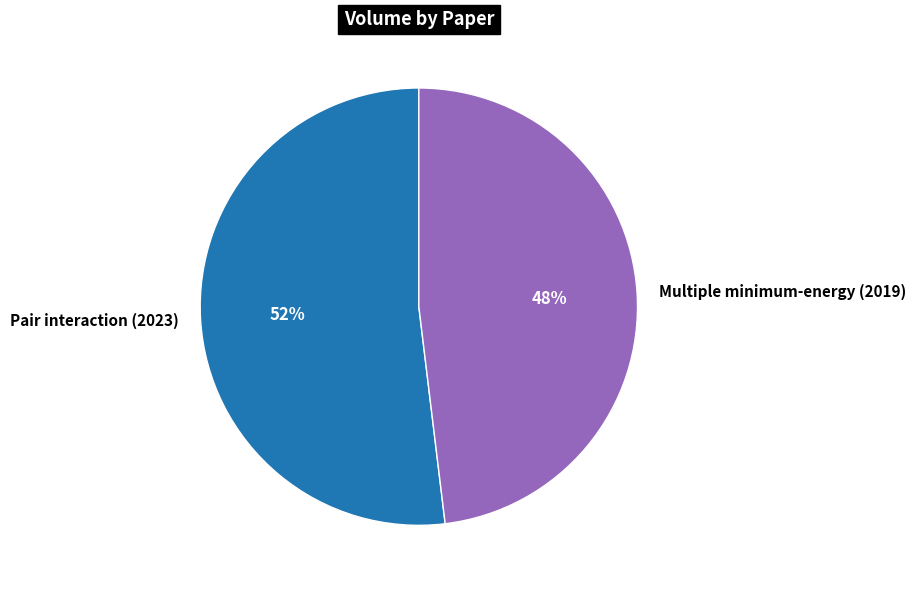

Which category has the biggest portion of the pie?

Pair interaction (2023)